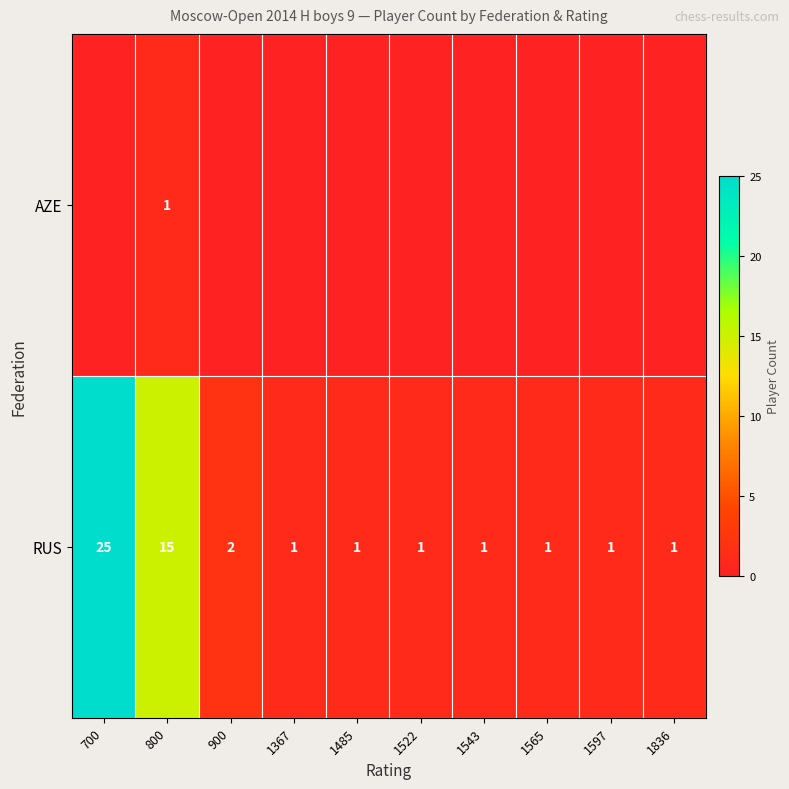

The value of RUS at 1565 is 1. True or false?

True